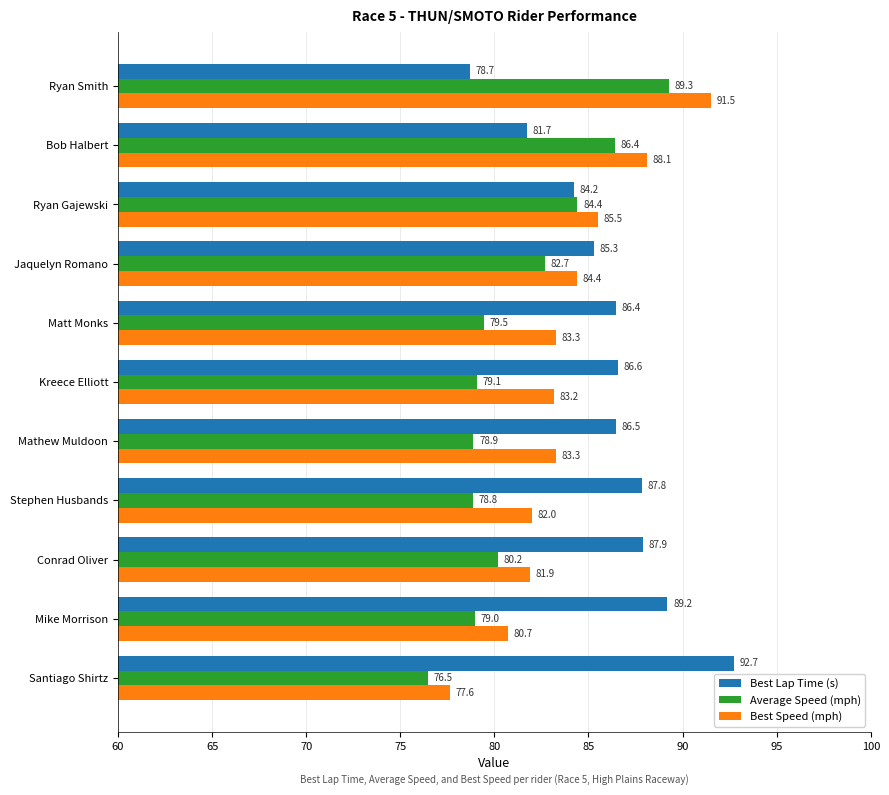

What is the minimum value shown in the chart?

76.5